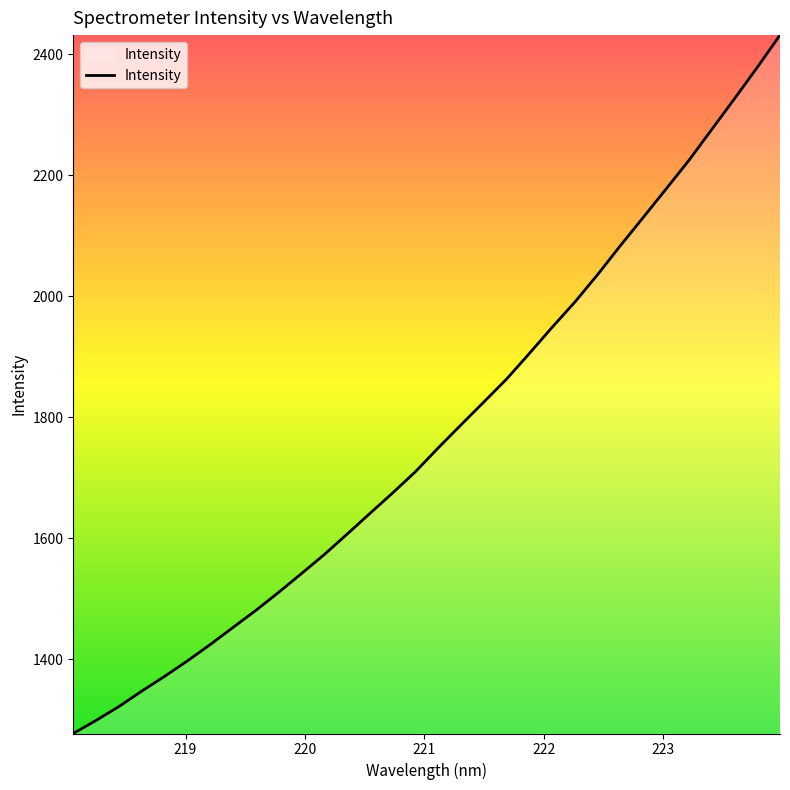

What is the smallest value displayed?

1277.2